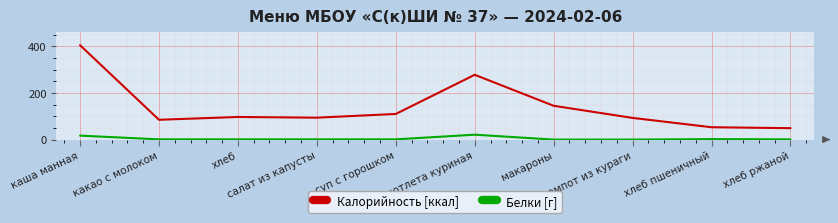

Which series has the largest range (max minus min)?

Калорийность [ккал]